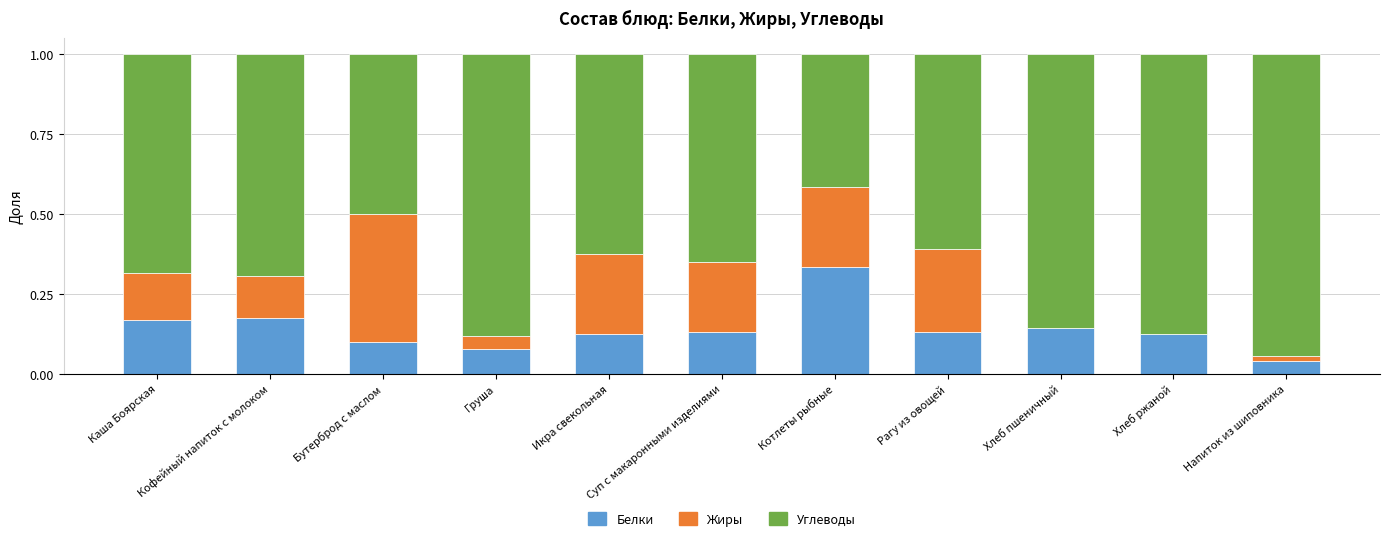

Are the bars grouped side by side (vs. stacked)?

No